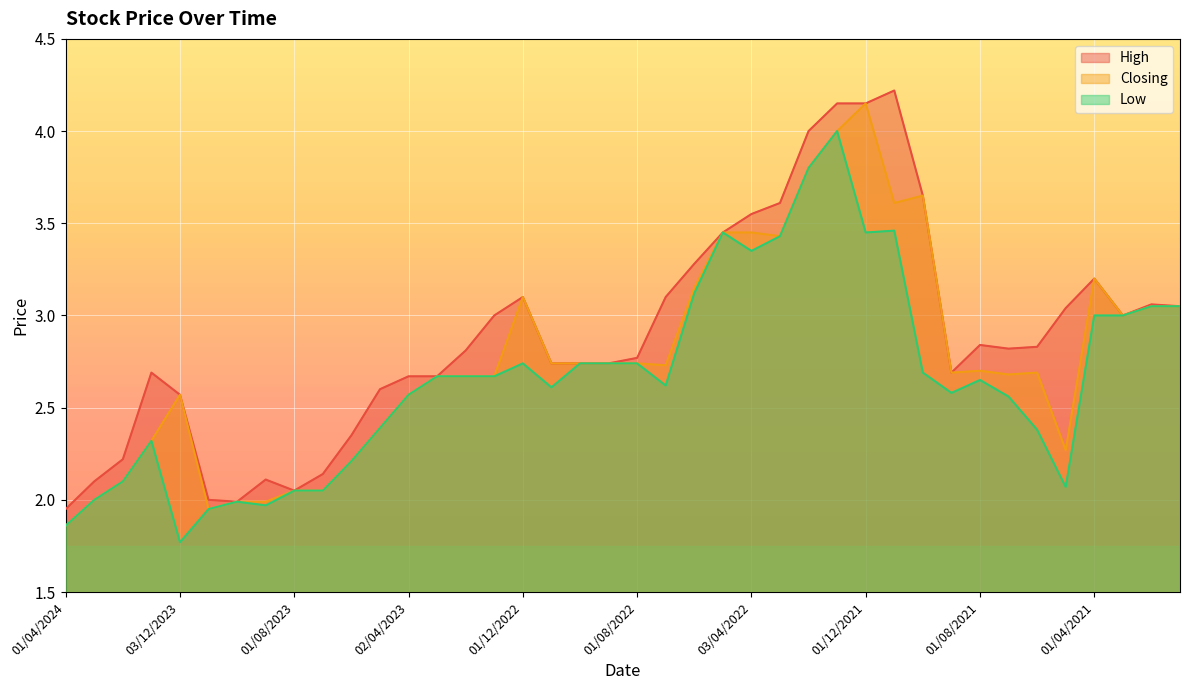

What is the difference between the High values at 01/07/2021 and 01/08/2023?

0.8